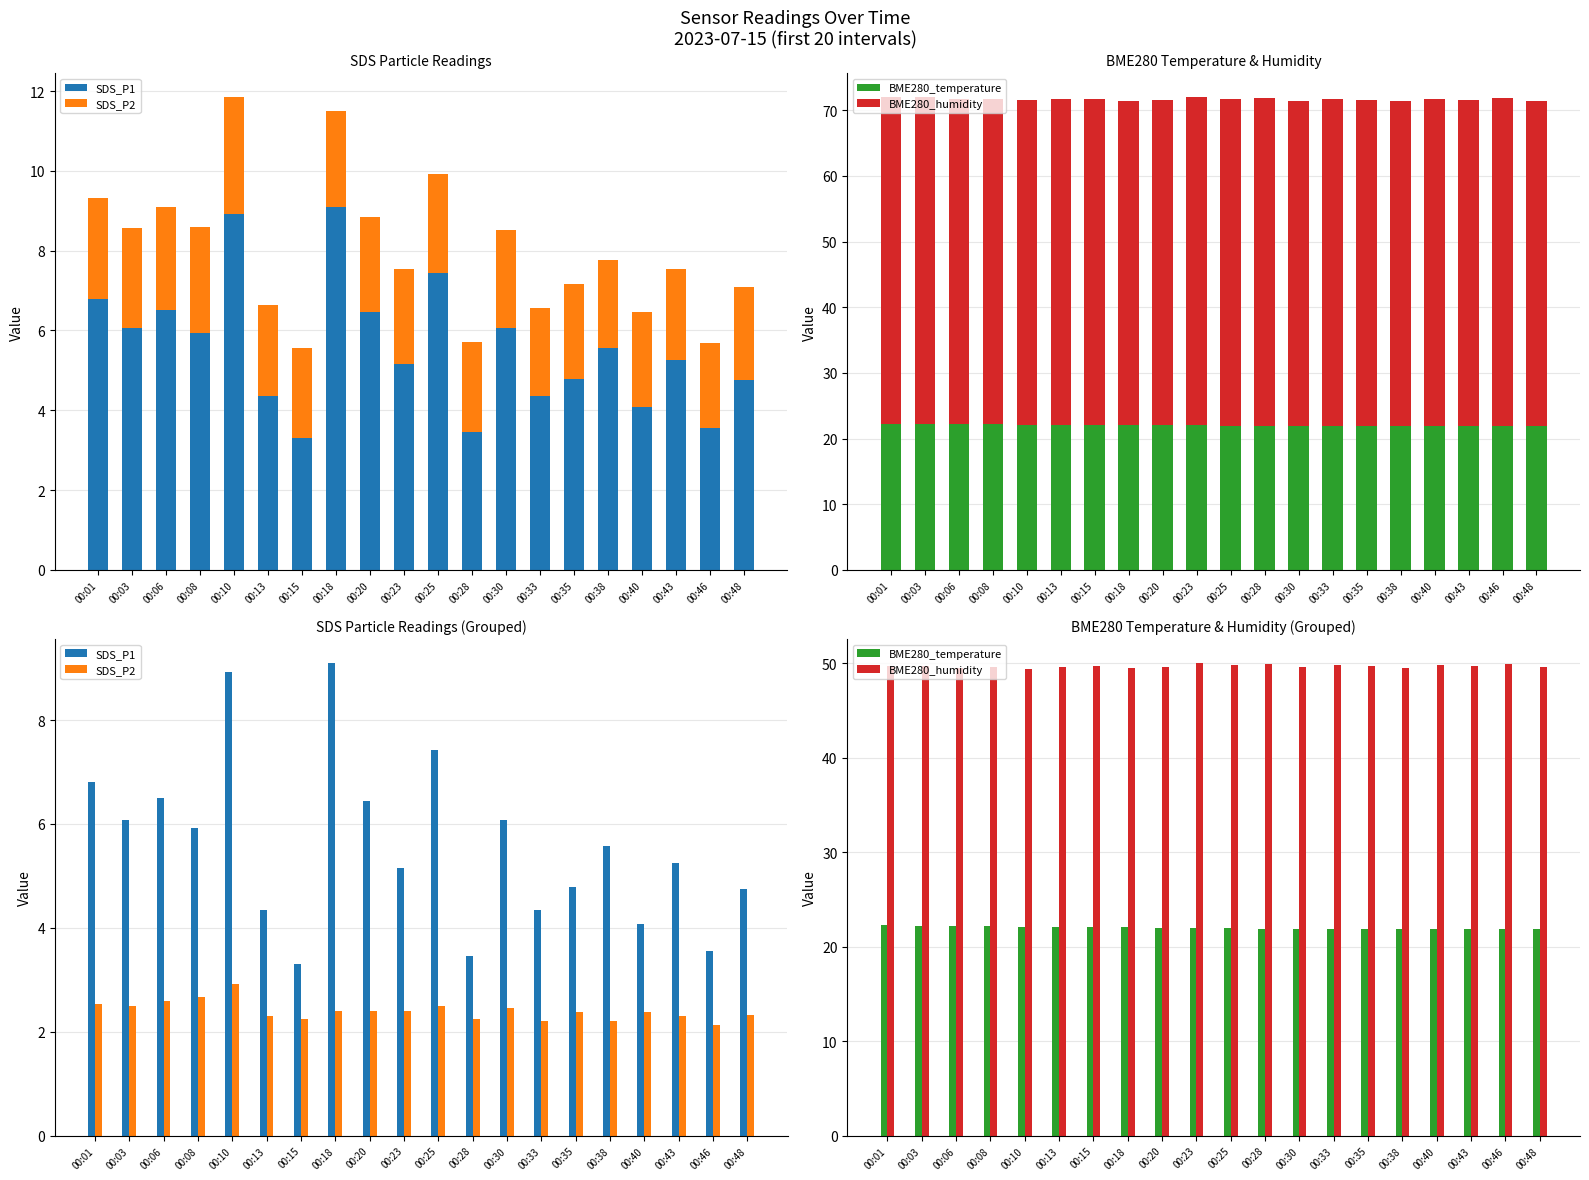

Reading left to right, what are all the values shown in this chart?

SDS_P1: 00:01=6.8	00:03=6.1	00:06=6.5	00:08=5.9	00:10=8.9	00:13=4.3	00:15=3.3	00:18=9.1	00:20=6.5	00:23=5.2	00:25=7.4	00:28=3.5	00:30=6.1	00:33=4.3	00:35=4.8	00:38=5.6	00:40=4.1	00:43=5.2	00:46=3.5	00:48=4.8
SDS_P2: 00:01=2.5	00:03=2.5	00:06=2.6	00:08=2.7	00:10=2.9	00:13=2.3	00:15=2.2	00:18=2.4	00:20=2.4	00:23=2.4	00:25=2.5	00:28=2.2	00:30=2.5	00:33=2.2	00:35=2.4	00:38=2.2	00:40=2.4	00:43=2.3	00:46=2.1	00:48=2.3
BME280_temperature: 00:01=22.3	00:03=22.2	00:06=22.2	00:08=22.1	00:10=22.1	00:13=22.1	00:15=22.1	00:18=22.0	00:20=22.0	00:23=22.0	00:25=21.9	00:28=21.9	00:30=21.9	00:33=21.9	00:35=21.9	00:38=21.9	00:40=21.9	00:43=21.9	00:46=21.9	00:48=21.8
BME280_humidity: 00:01=49.7	00:03=49.7	00:06=49.5	00:08=49.6	00:10=49.4	00:13=49.6	00:15=49.7	00:18=49.4	00:20=49.5	00:23=50.0	00:25=49.8	00:28=49.9	00:30=49.6	00:33=49.8	00:35=49.7	00:38=49.5	00:40=49.8	00:43=49.7	00:46=49.9	00:48=49.6